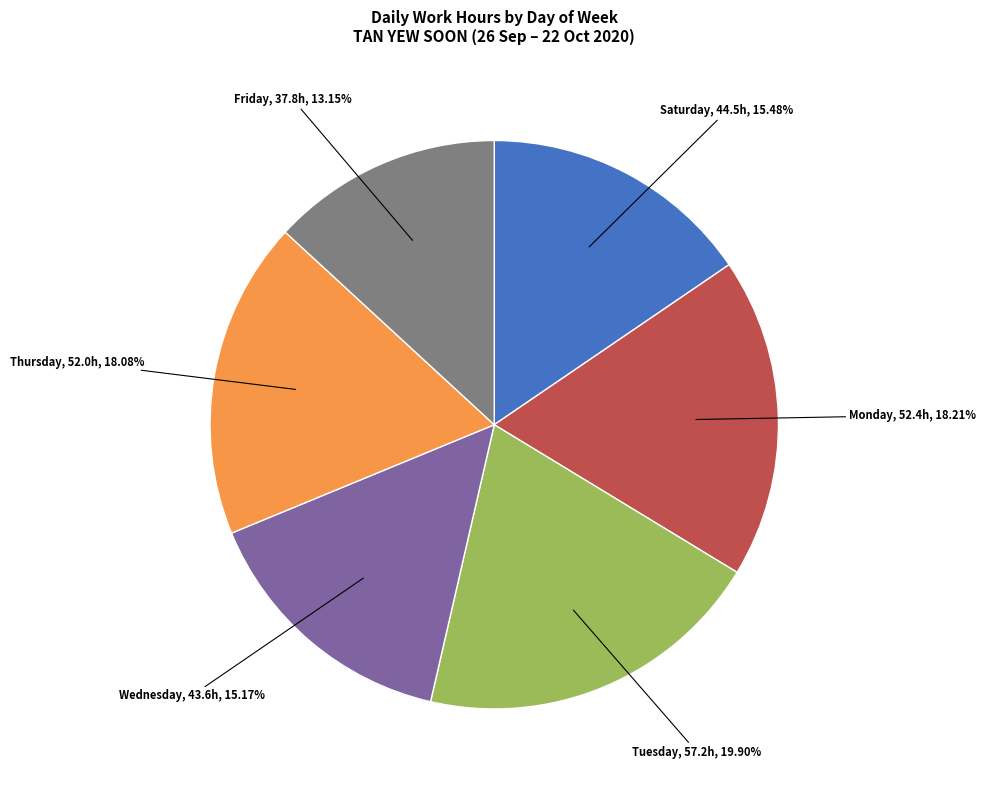

To the nearest percent, what is the difference between the largest and smallest slice percentages?

7%